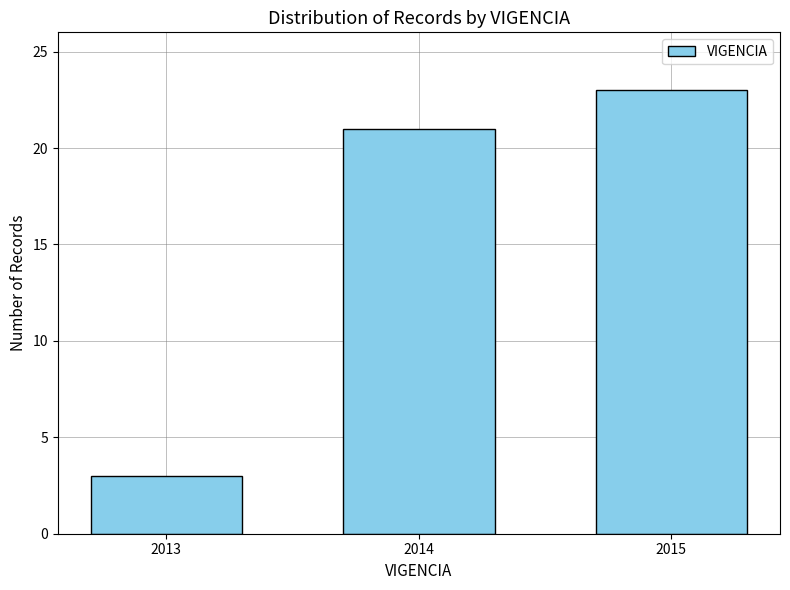

Reading left to right, list all the values displayed in this chart.

3	21	23